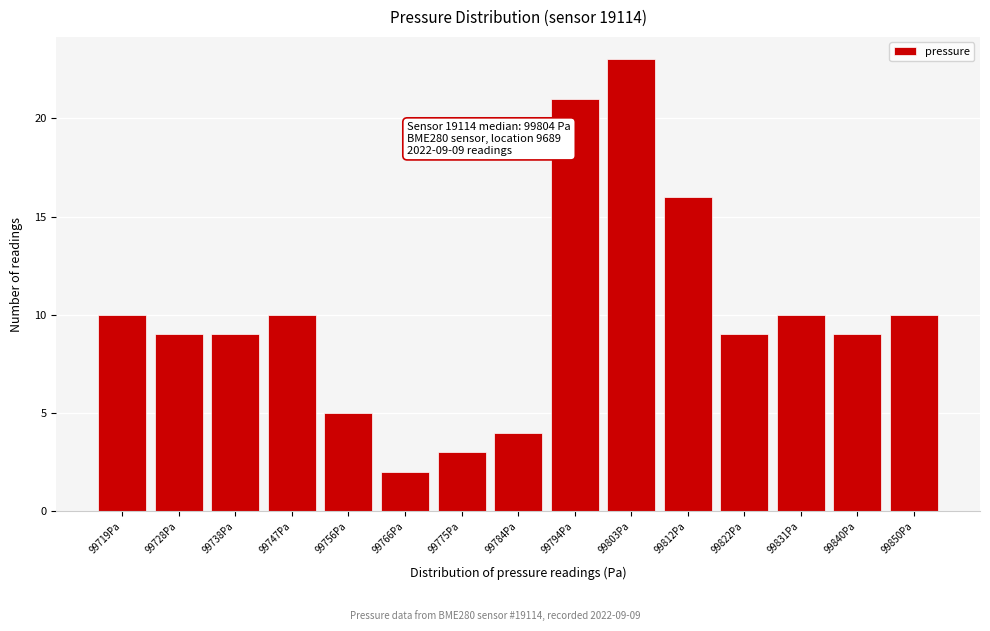

Reading left to right, extract all data points from this chart.

99719Pa=10	99728Pa=9	99738Pa=9	99747Pa=10	99756Pa=5	99766Pa=2	99775Pa=3	99784Pa=4	99794Pa=21	99803Pa=23	99812Pa=16	99822Pa=9	99831Pa=10	99840Pa=9	99850Pa=10